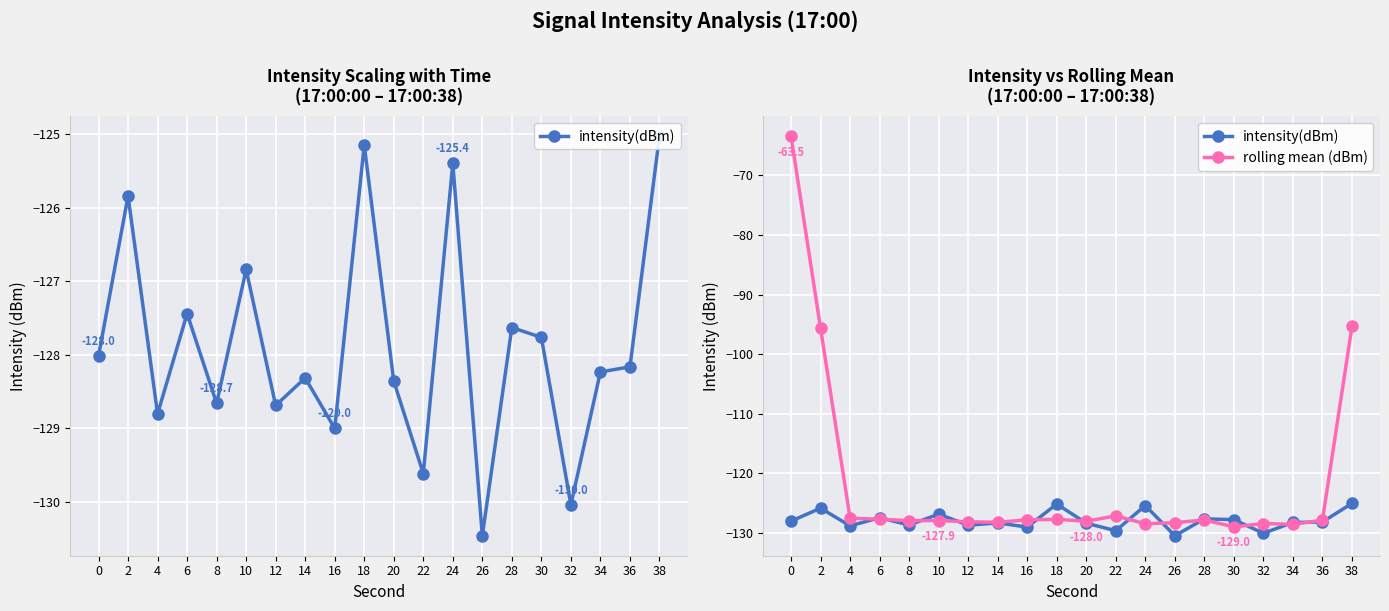

What is the sum of all intensity(dBm) values?

-2557.5